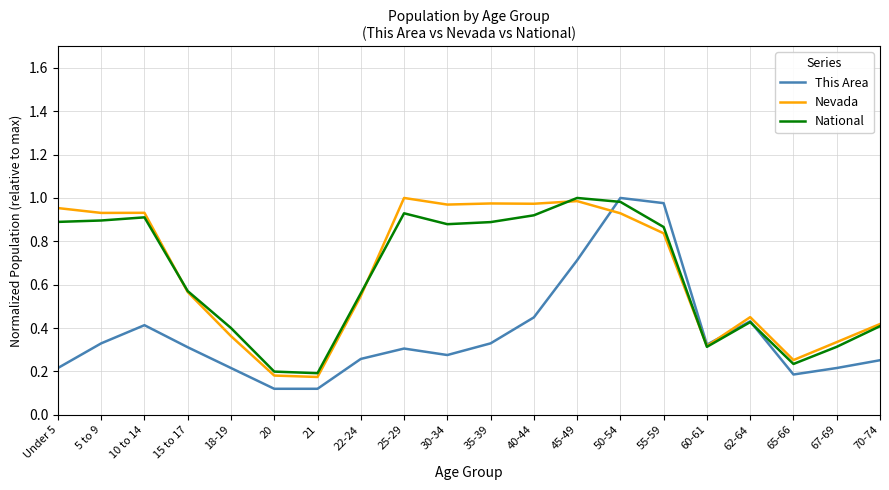

Is the value of This Area at 70-74 greater than the value of National at 65-66?

Yes